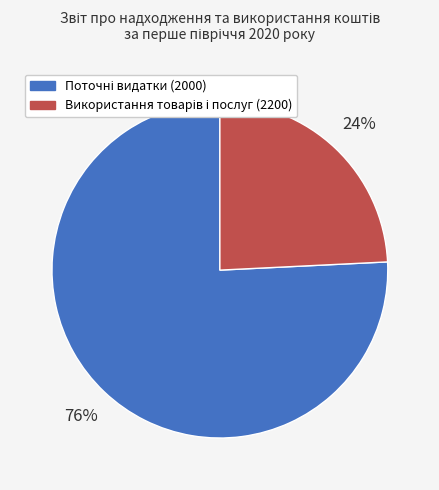

To the nearest percent, what is the difference between the largest and smallest slice percentages?

52%